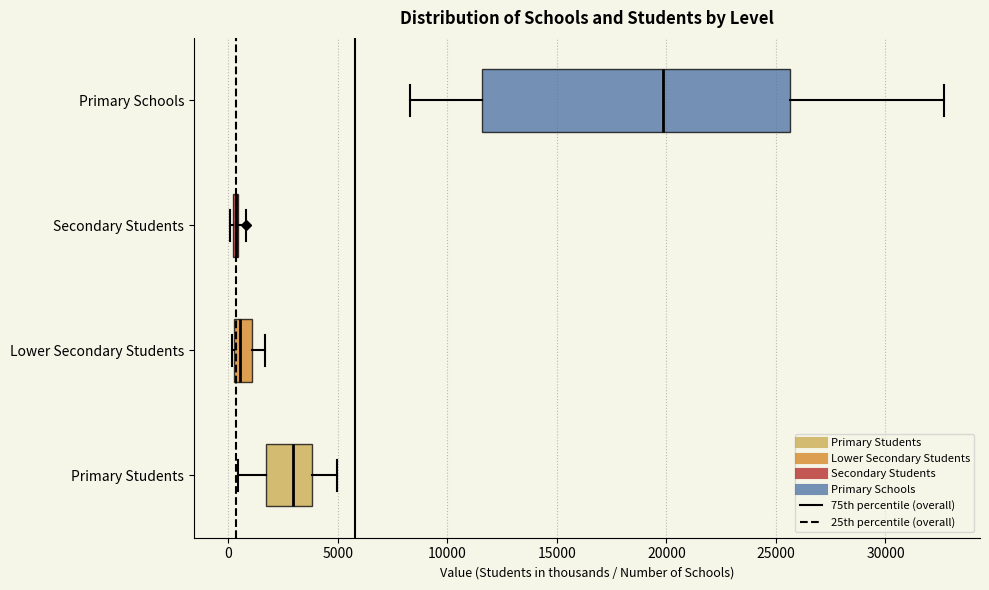

Where is the left edge of the box for Primary Students on the x-axis? The values are not printed on the chart, so give them approximately, as read against the axis.

1500